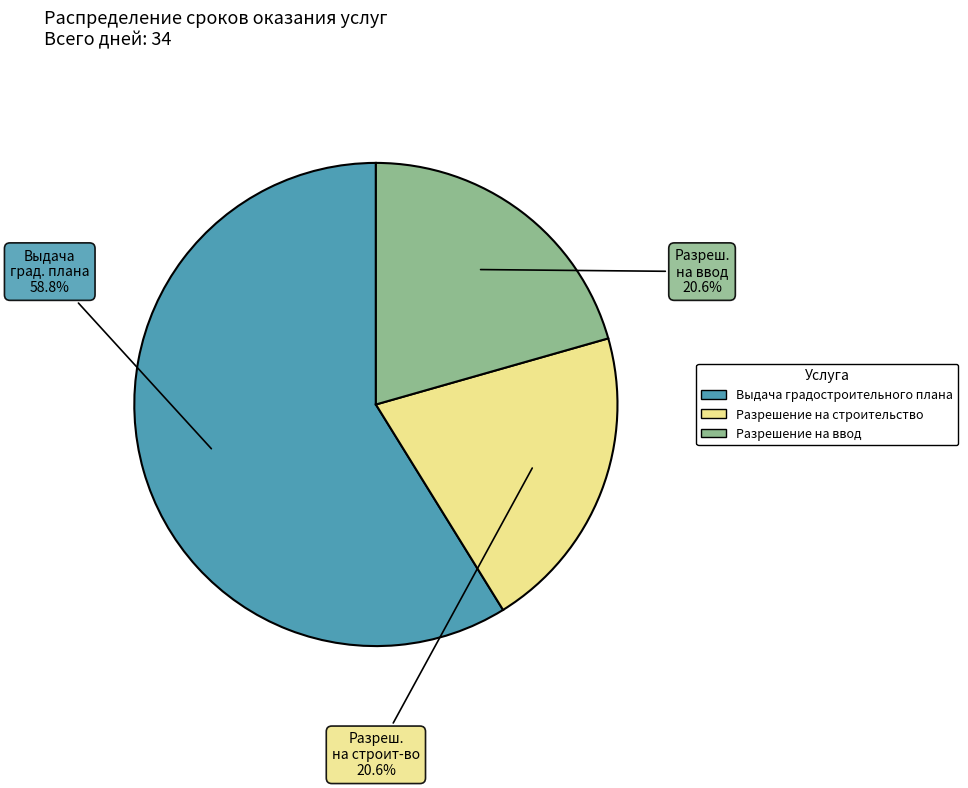

To the nearest percent, what is the difference between the largest and smallest slice percentages?

38%